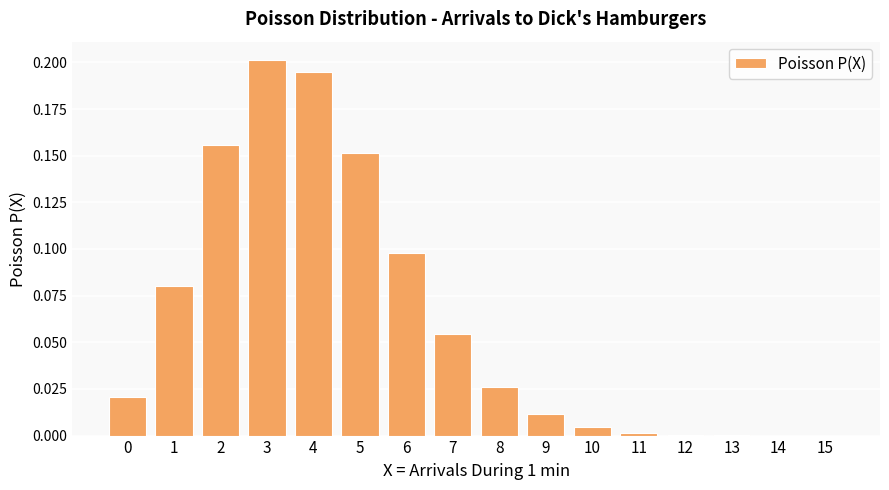

What is the change in value from 2 to 7?

-0.1